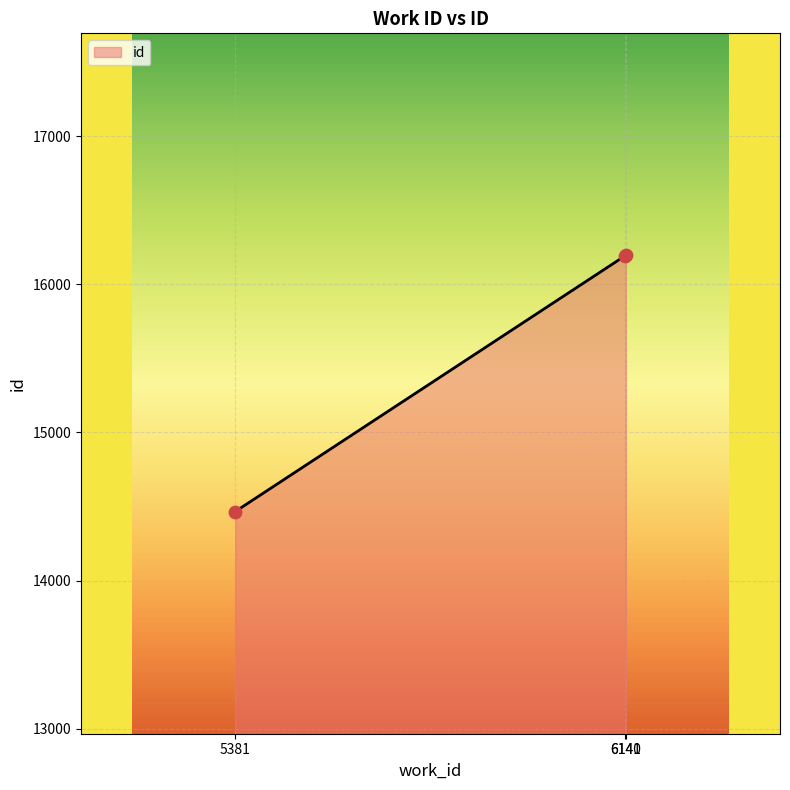

Between 6140 and 6141, which is larger?

6141